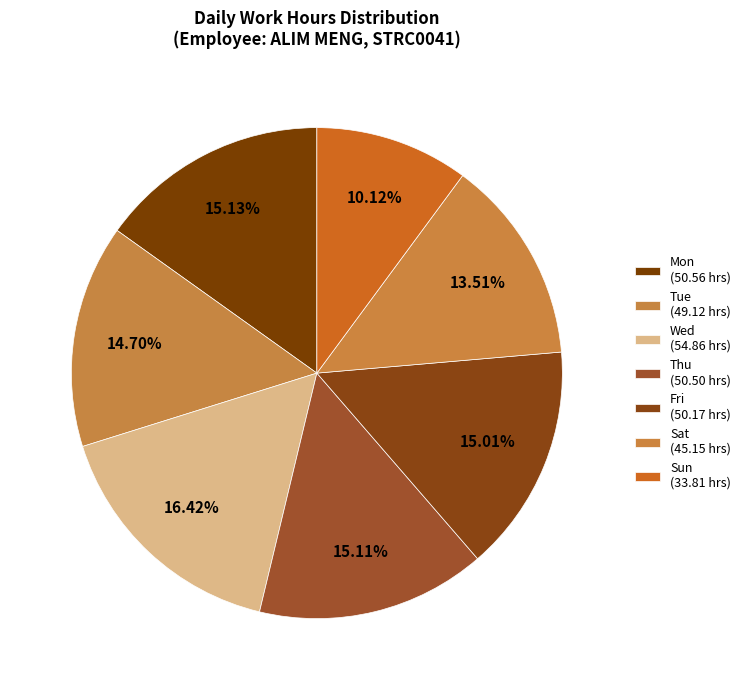

Does any single category account for the majority?

No